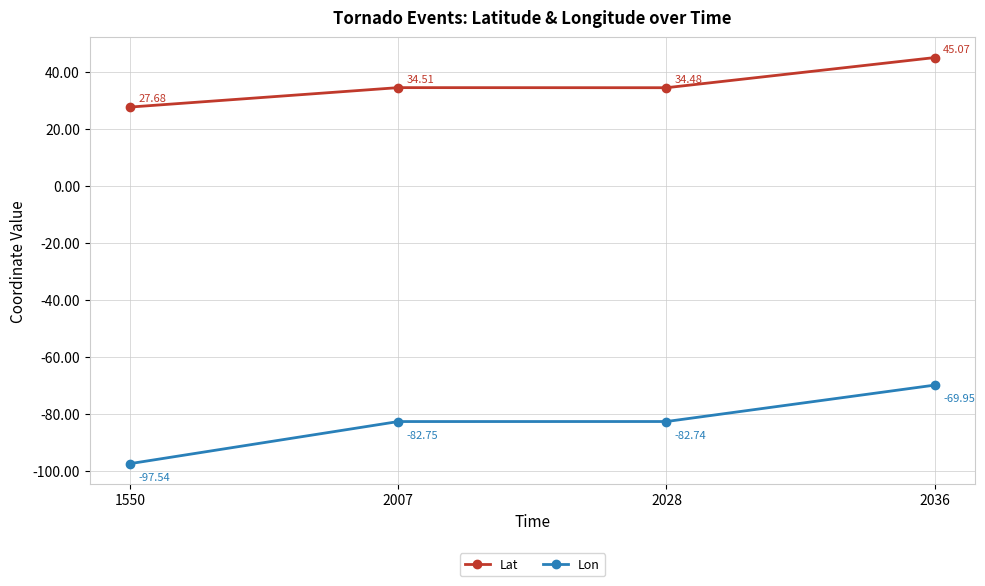

At which category does Lat reach its first local valley?

2028